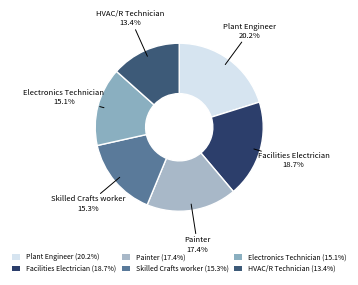

Which slice is the smallest?

HVAC/R Technician